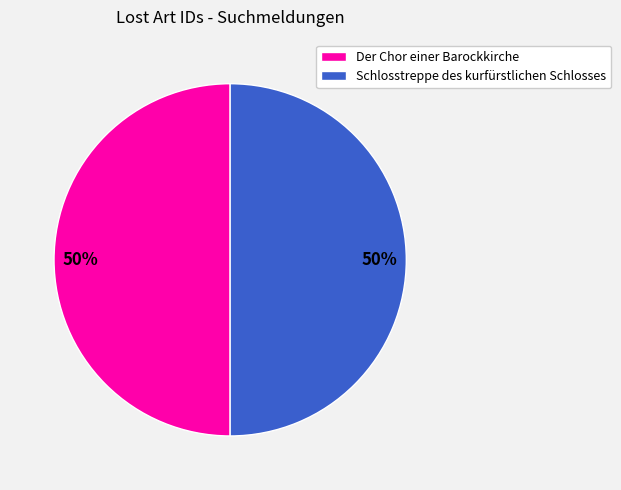

Is it true that Schlosstreppe des kurfürstlichen Schlosses is 61% of the pie?

False